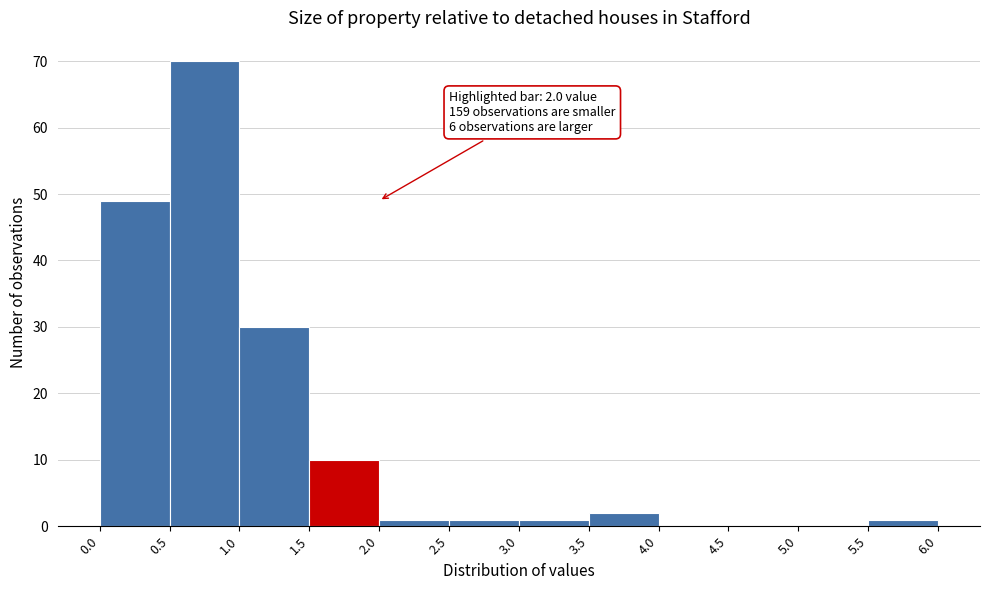

Over which range of the x-axis is the bar tallest?

0.5 to 1.0